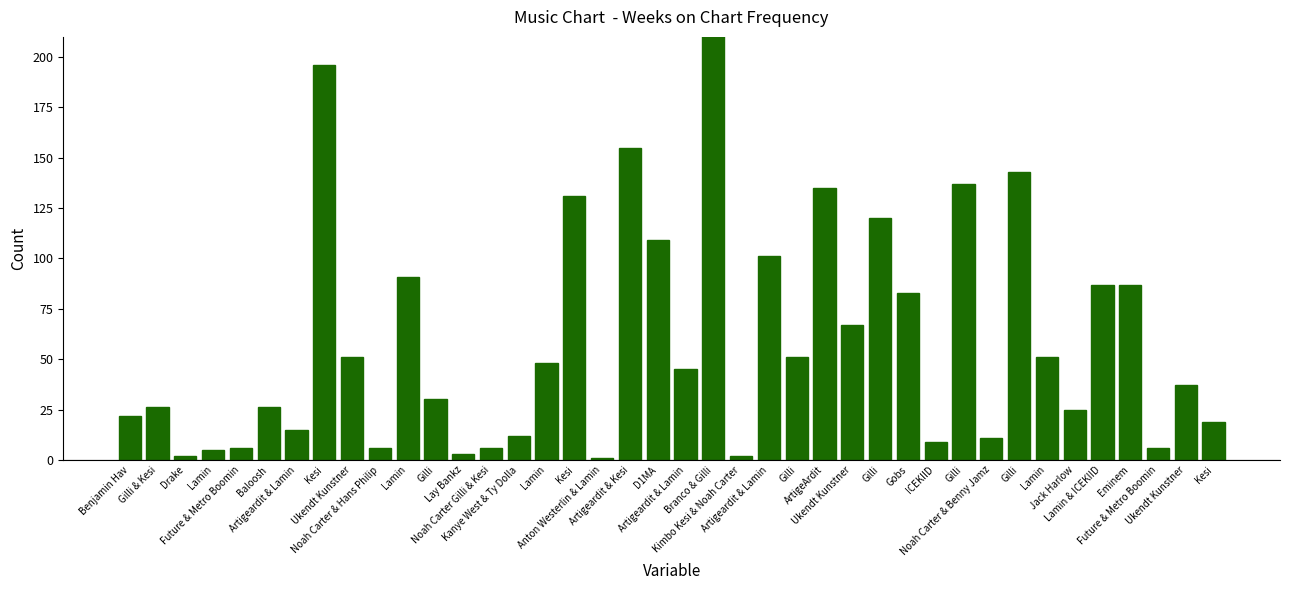

How many bars are there in total?

40